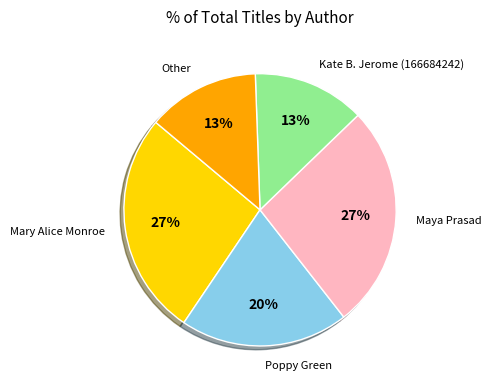

To the nearest percent, what is the average slice percentage?

20%